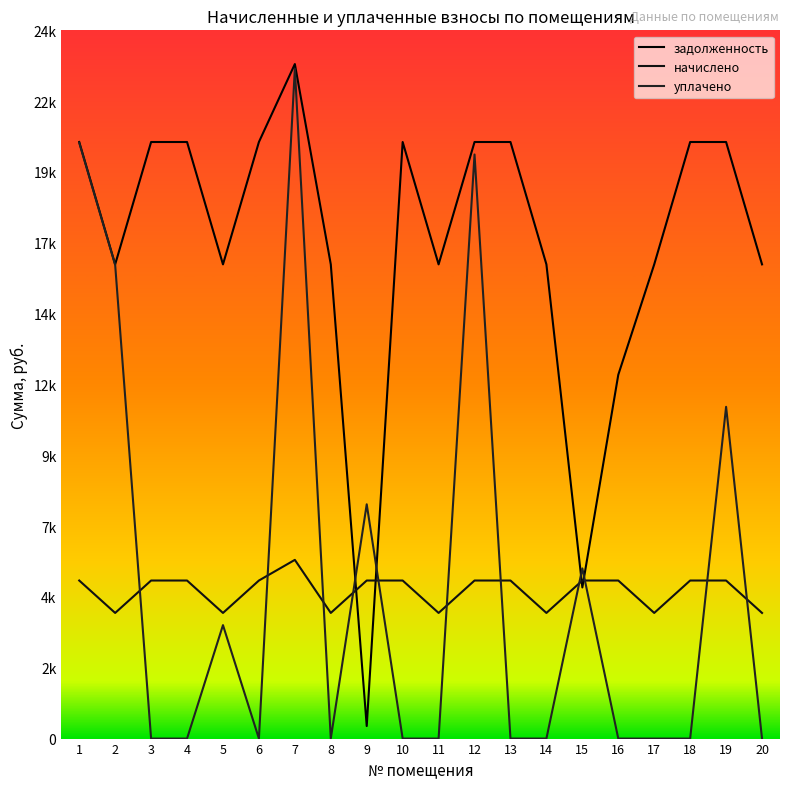

What is the greatest value displayed?

23779.7